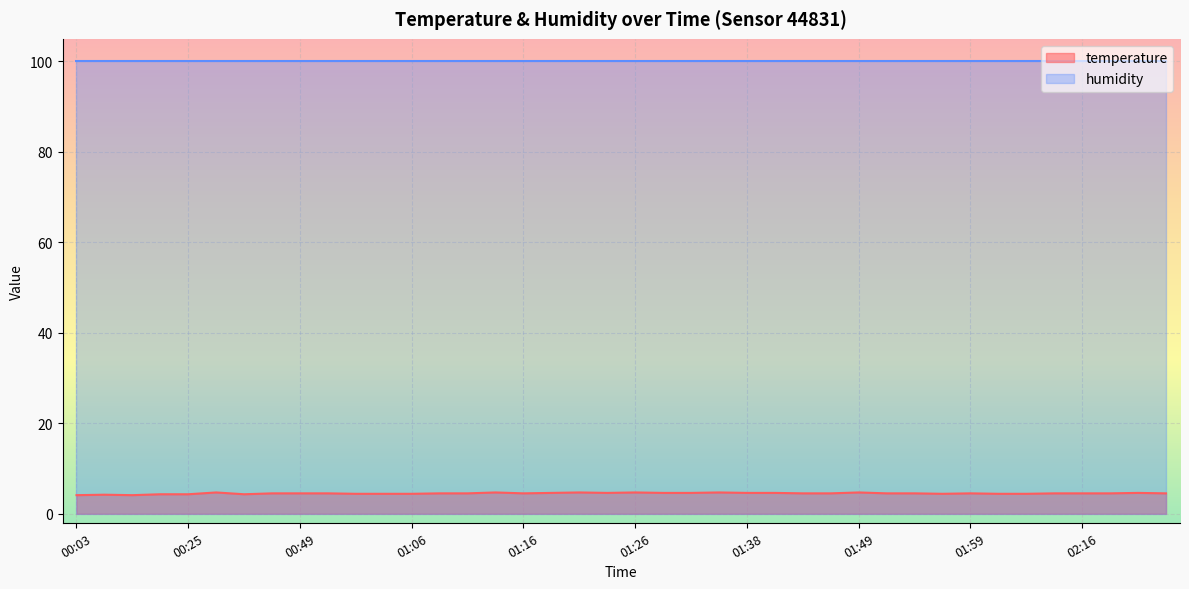

What is the label of the 14th point from the left?

01:09